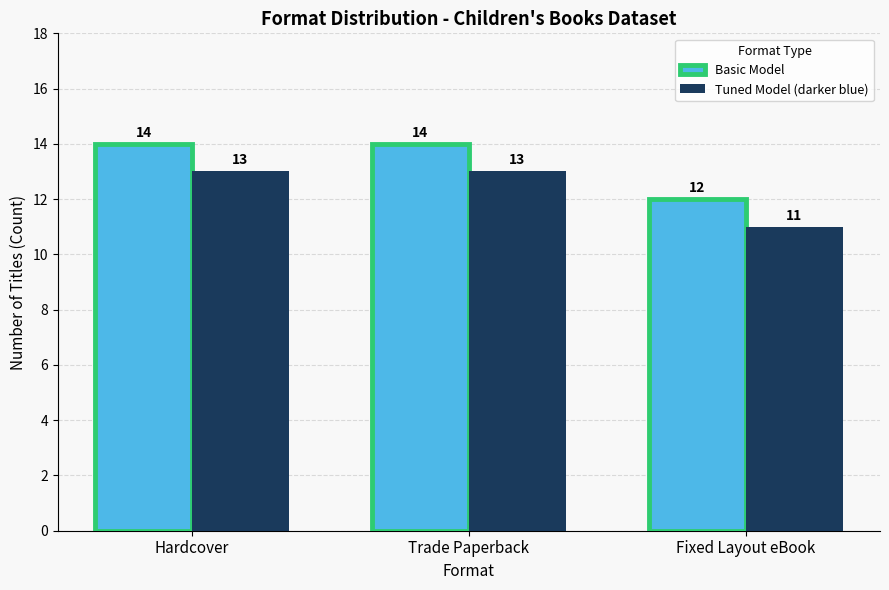

Reading right to left, extract all data points from this chart.

Basic Model: 12	14	14
Tuned Model (darker blue): 11	13	13